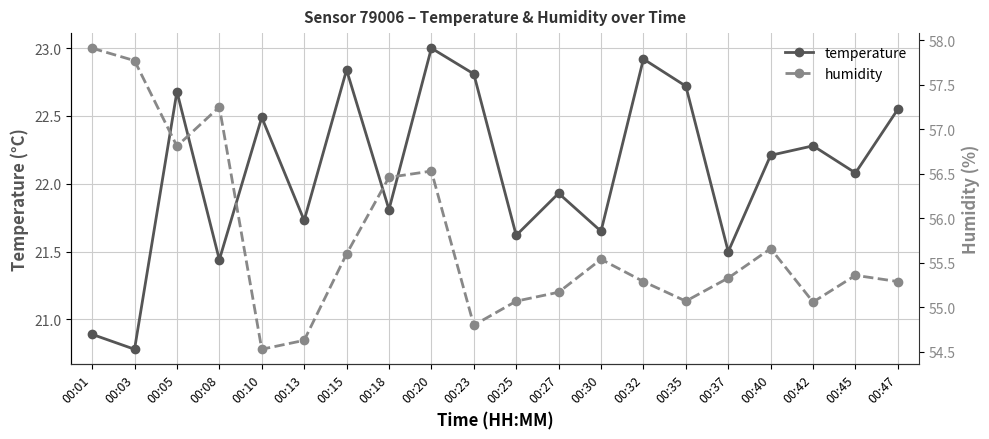

What is the spread (max minus min) of values at 00:47?

32.7